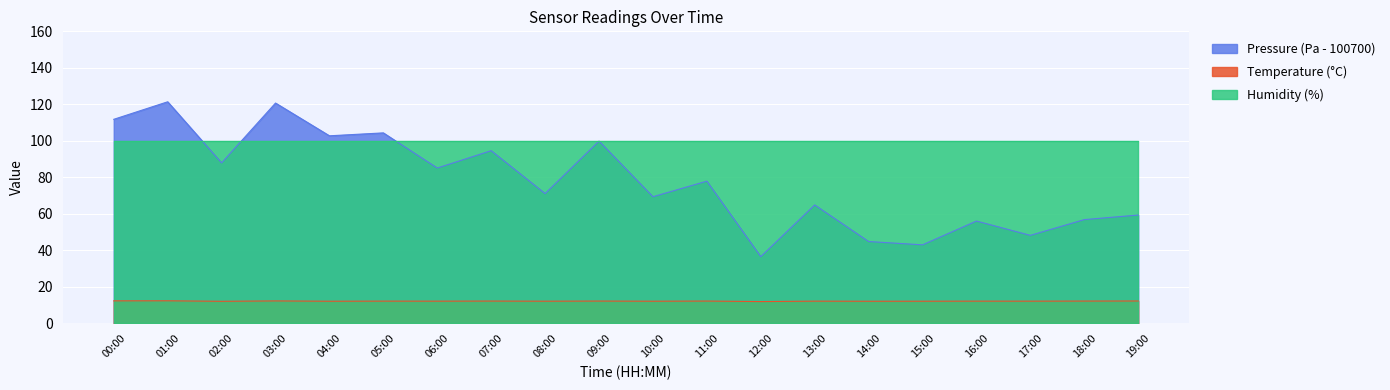

What is the difference between the maximum and minimum values in the temperature series?

0.4